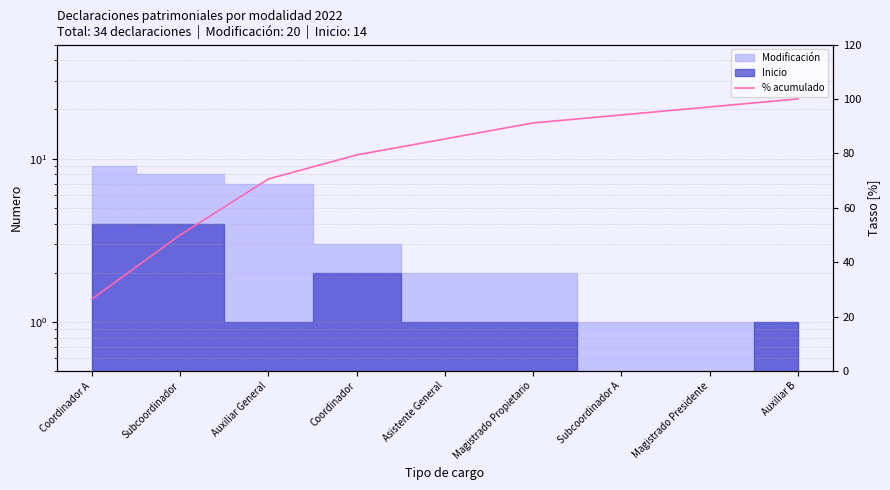

What is the sum of all values?

694.1